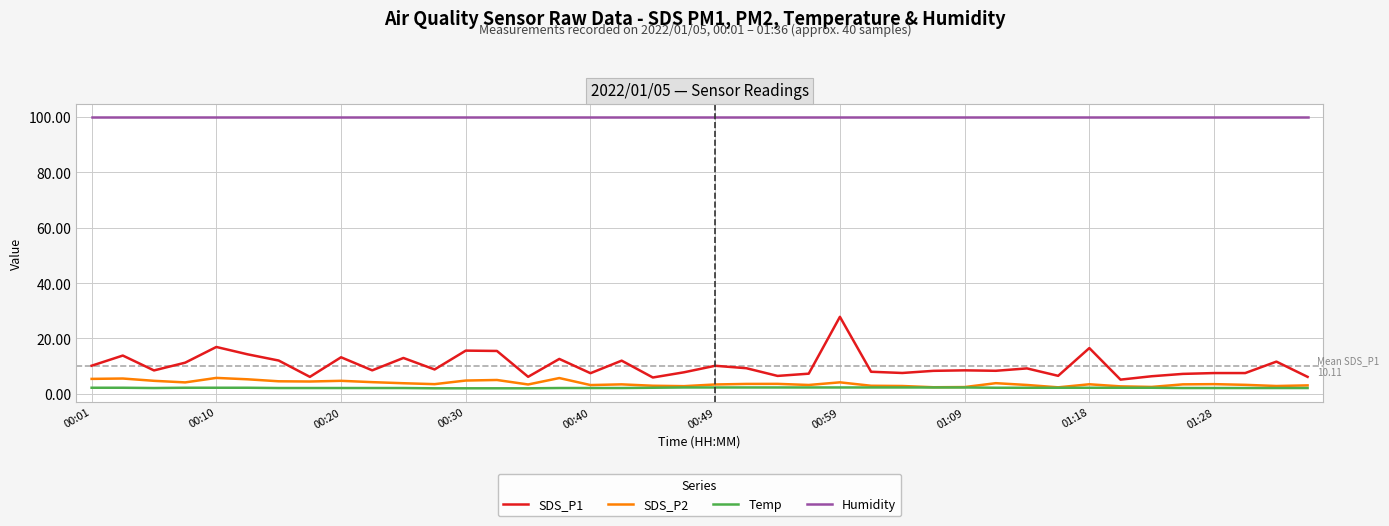

Which series has the widest spread of values?

SDS_P1